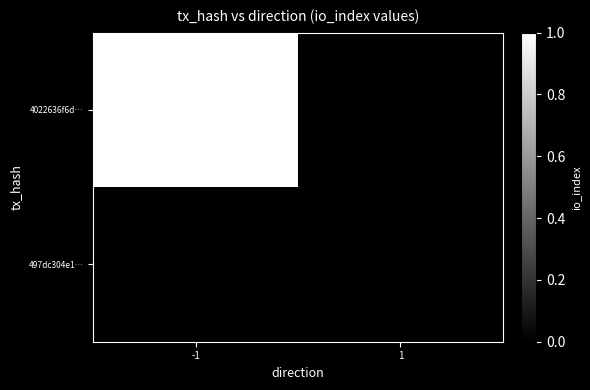

At 1, list the series in order from largest to smallest.

4022636f6d…, 497dc304e1…